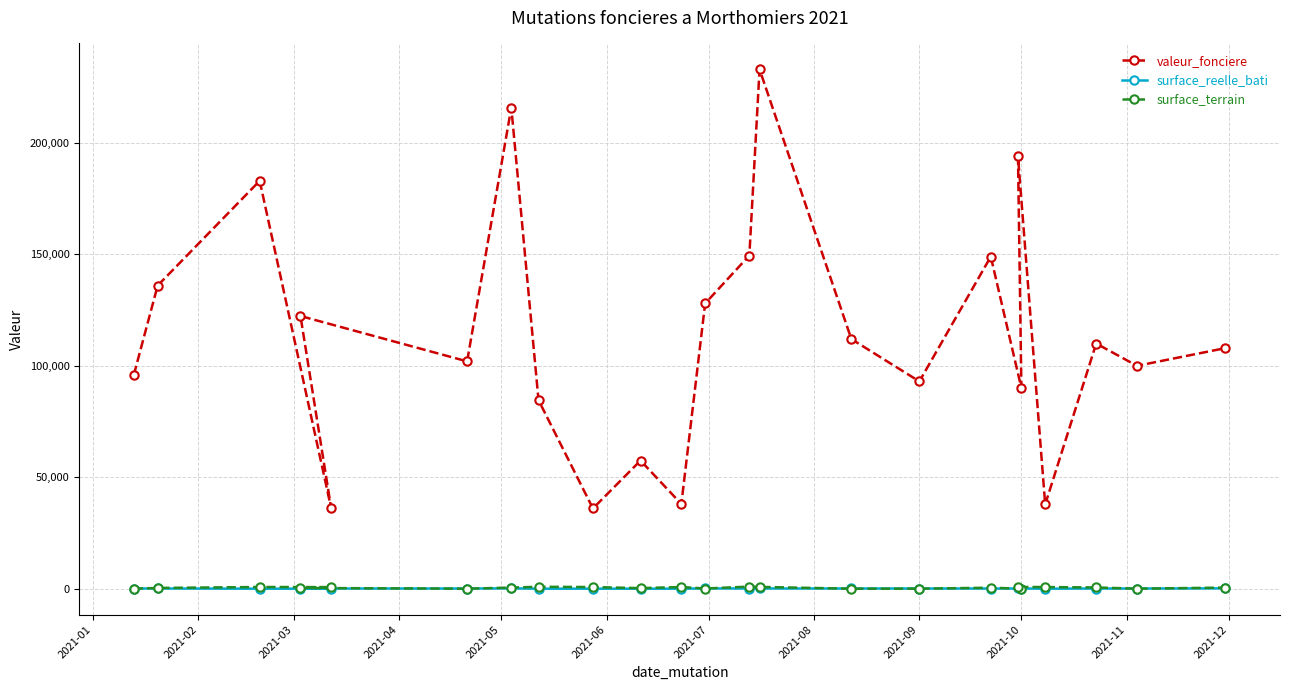

Which series has the largest total across all categories?

valeur_fonciere